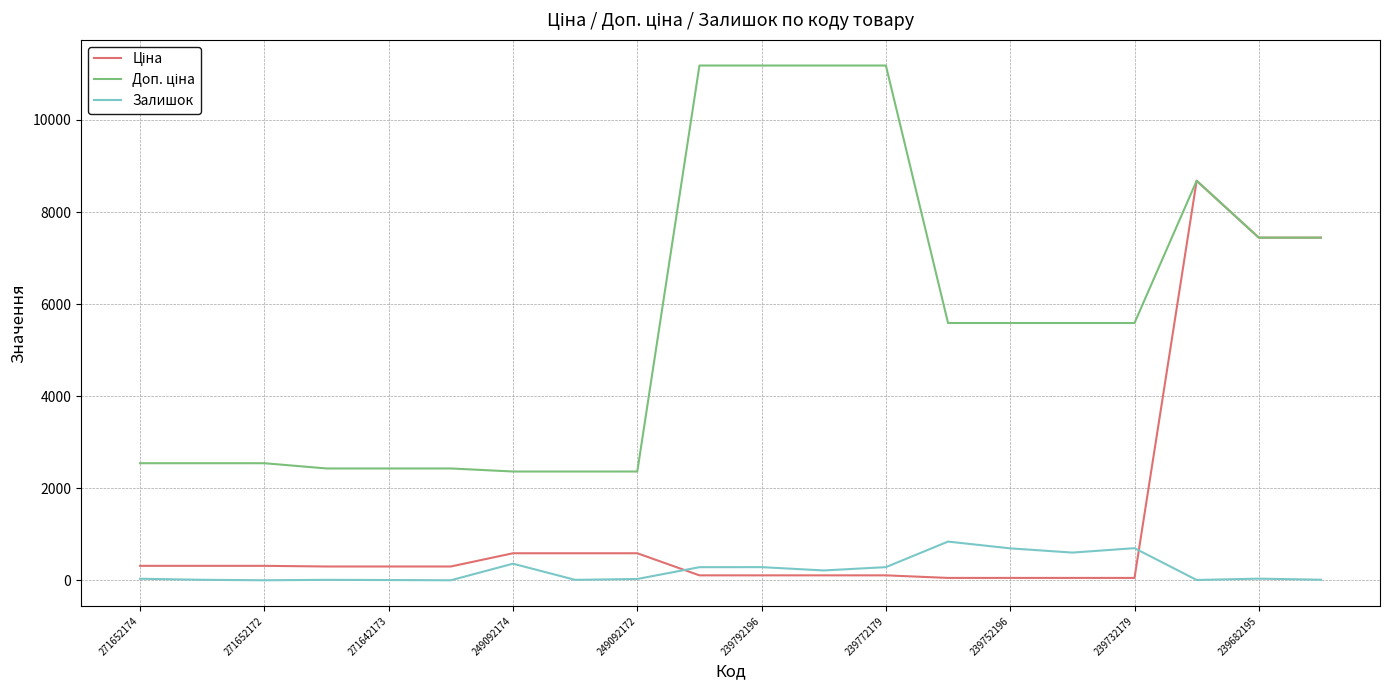

What is the maximum value for Залишок?

845.0